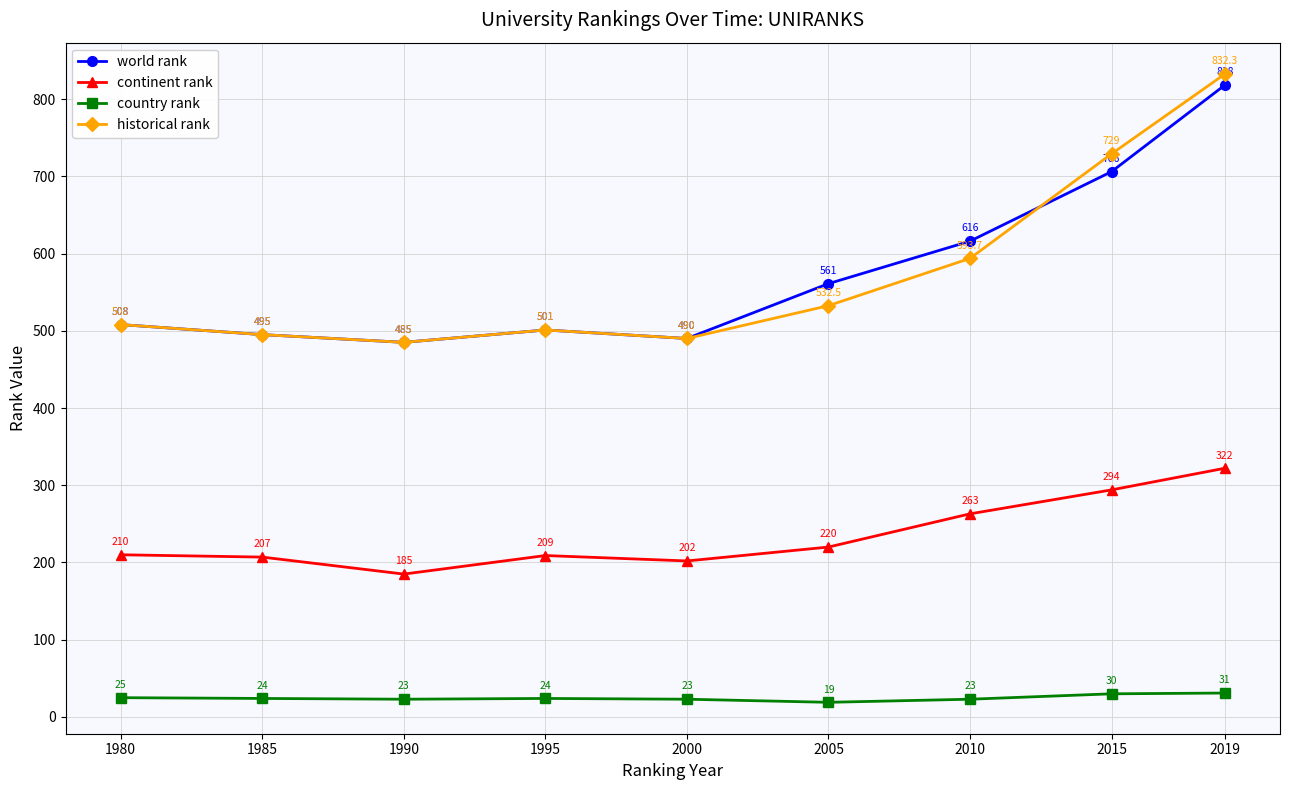

What is the maximum value for world rank?

818.0